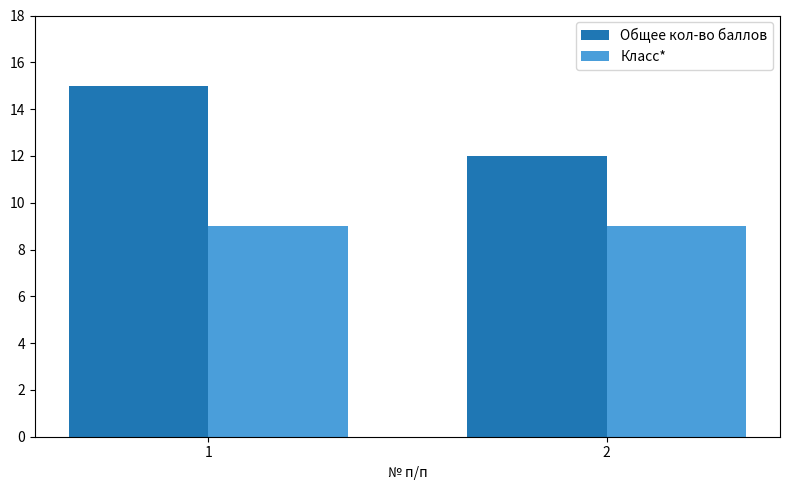

List the series in order of their overall mean, lowest first.

Класс*, Общее кол-во баллов